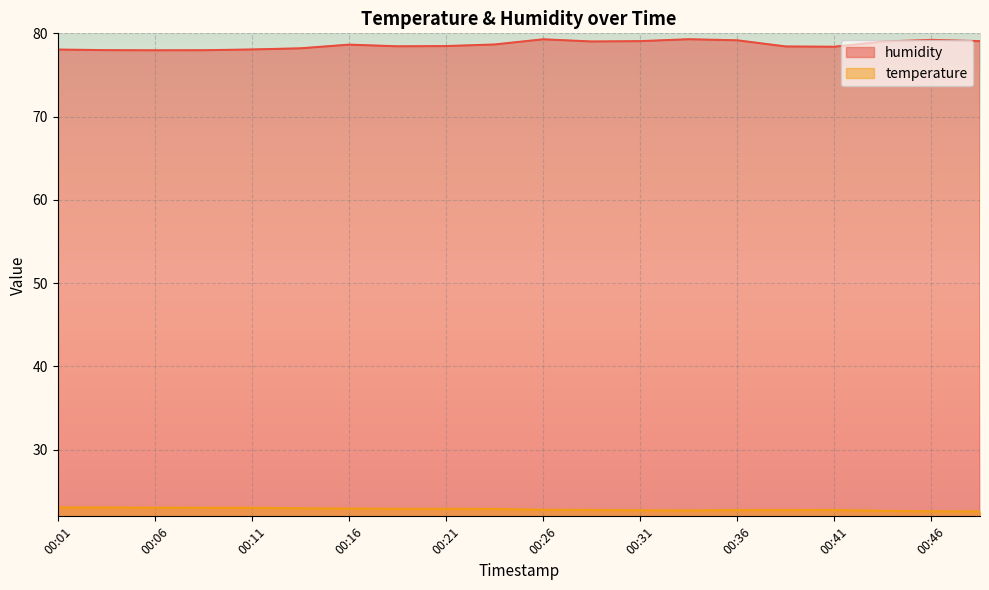

True or false: humidity has more than 2 points higher than both neighbors.

True